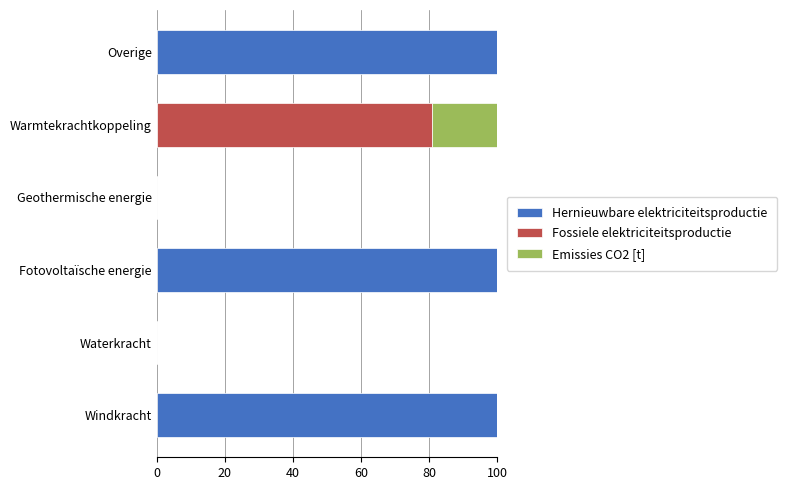

What is the total value across all series at Warmtekrachtkoppeling?

100.0